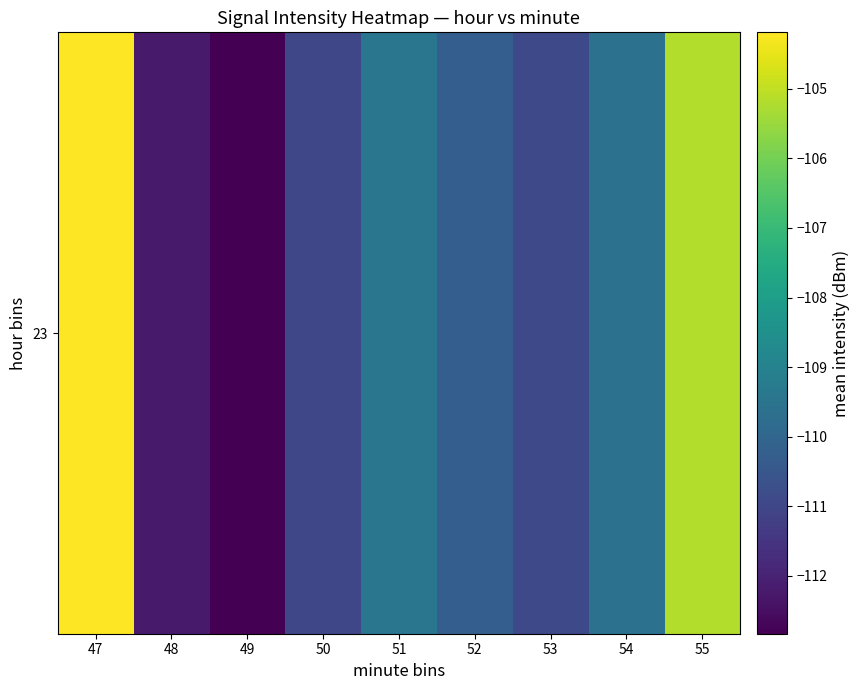

What is the sum of all values?

-985.6